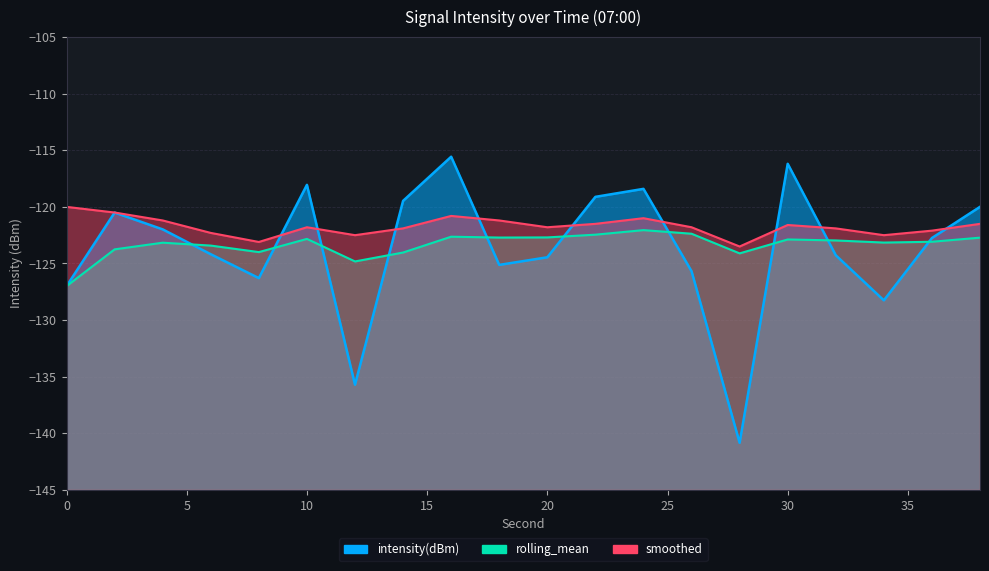

How many interior local peaks does the intensity(dBm) series have?

5